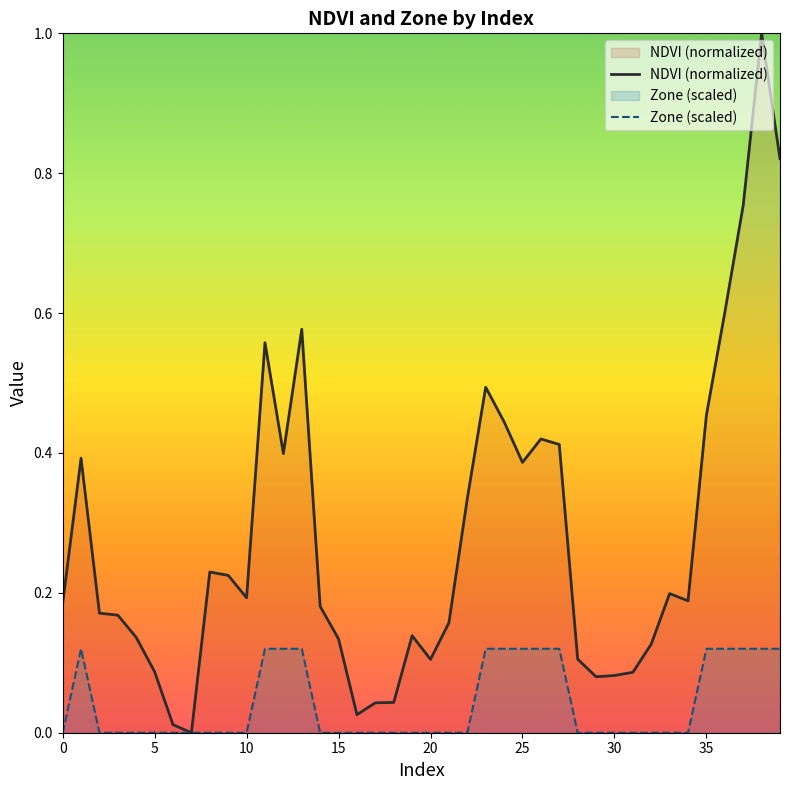

What is the difference between the NDVI (normalized) values at 32 and 22?

0.2